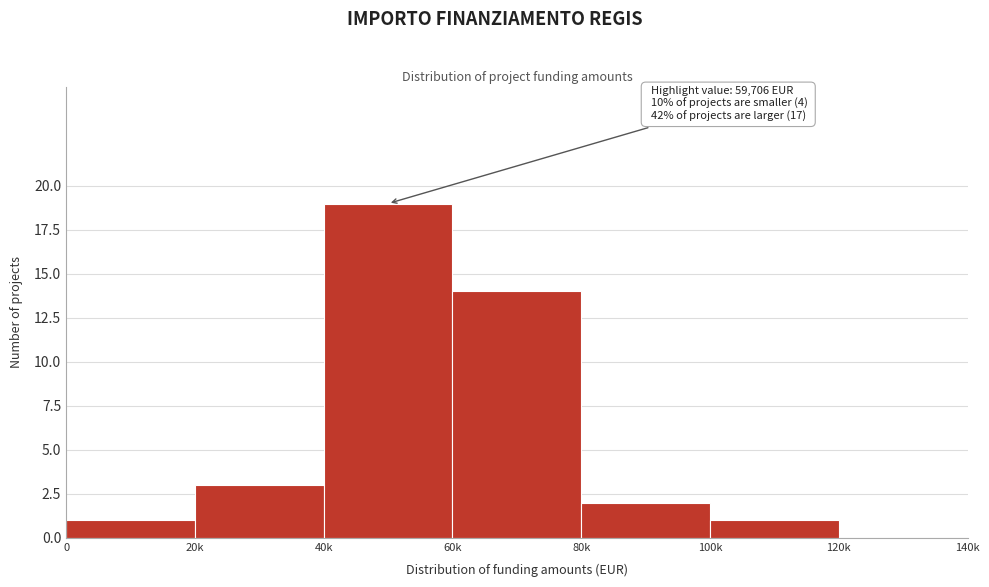

Reading right to left, transcribe all the data shown in this chart.

120k=0	100k=1	80k=2	60k=14	40k=19	20k=3	0=1